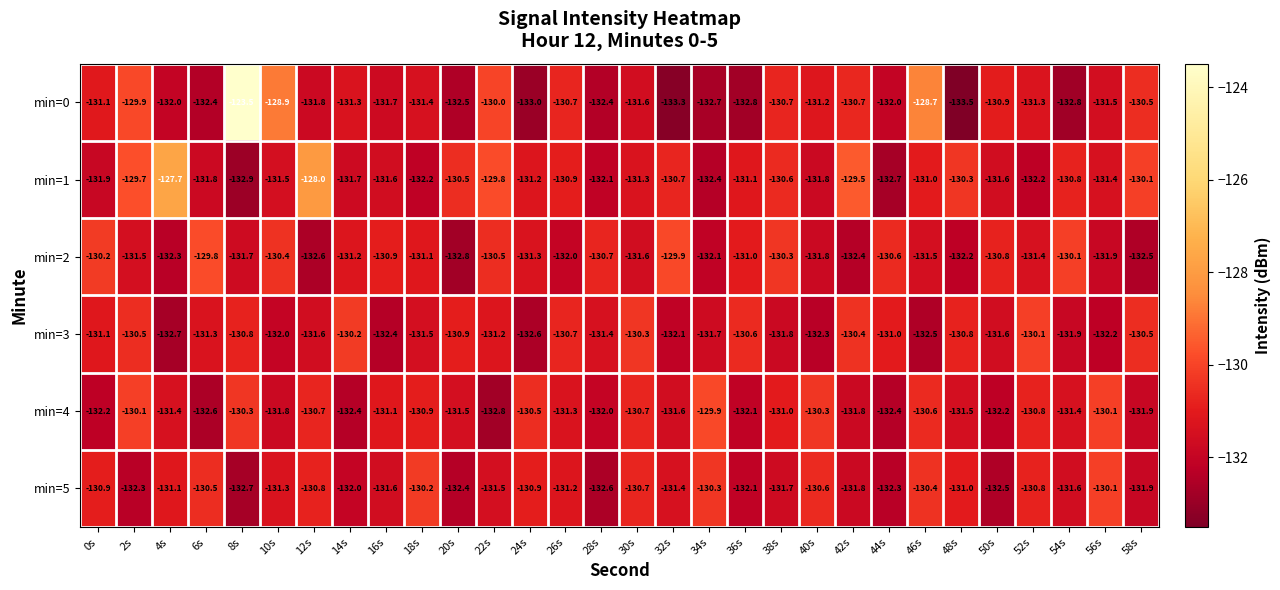

At how many categories does at least one series exceed -125?

1